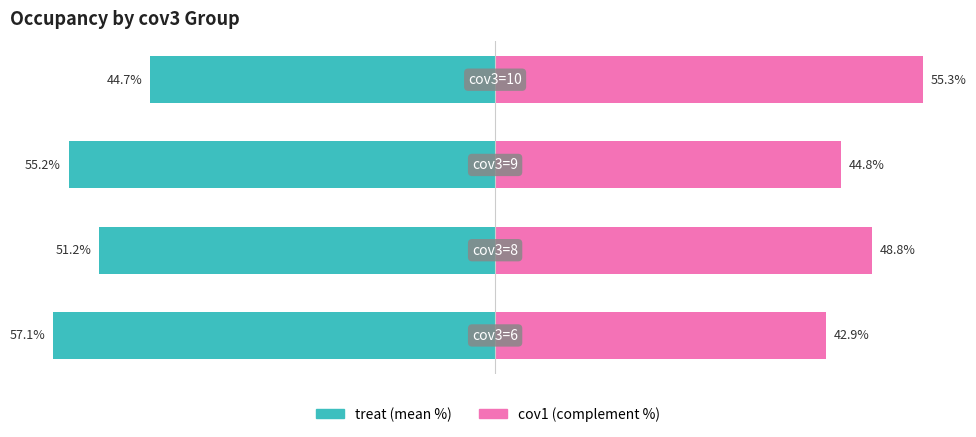

Is the value of cov1 (complement %) at 0 greater than the value of treat (mean %) at 2?

Yes